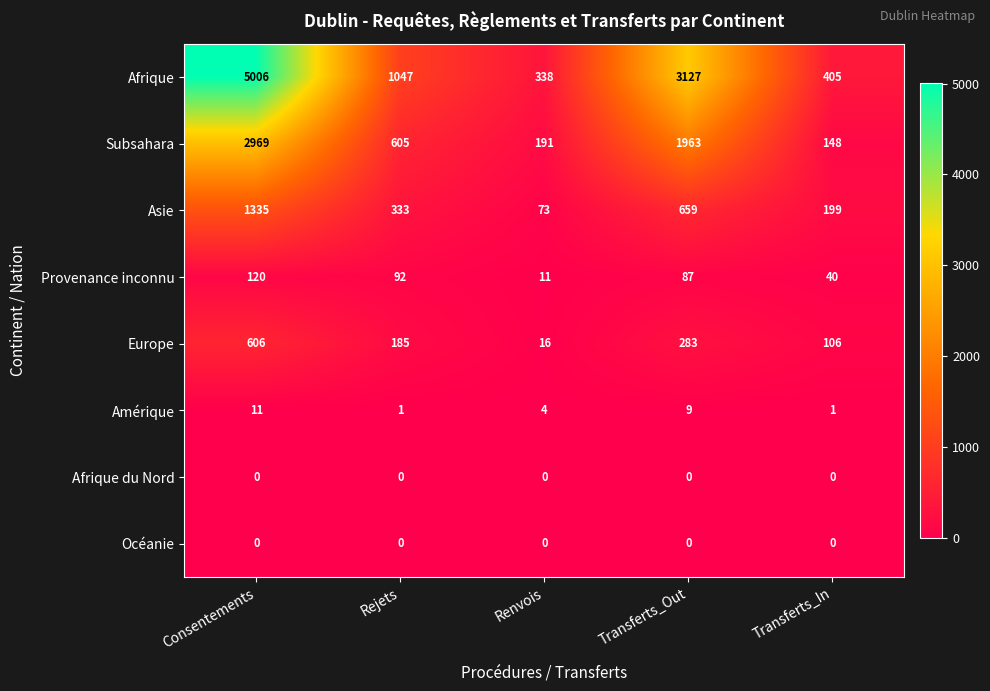

Rank the categories by Provenance inconnu value from highest to lowest.

Consentements, Rejets, Transferts_Out, Transferts_In, Renvois